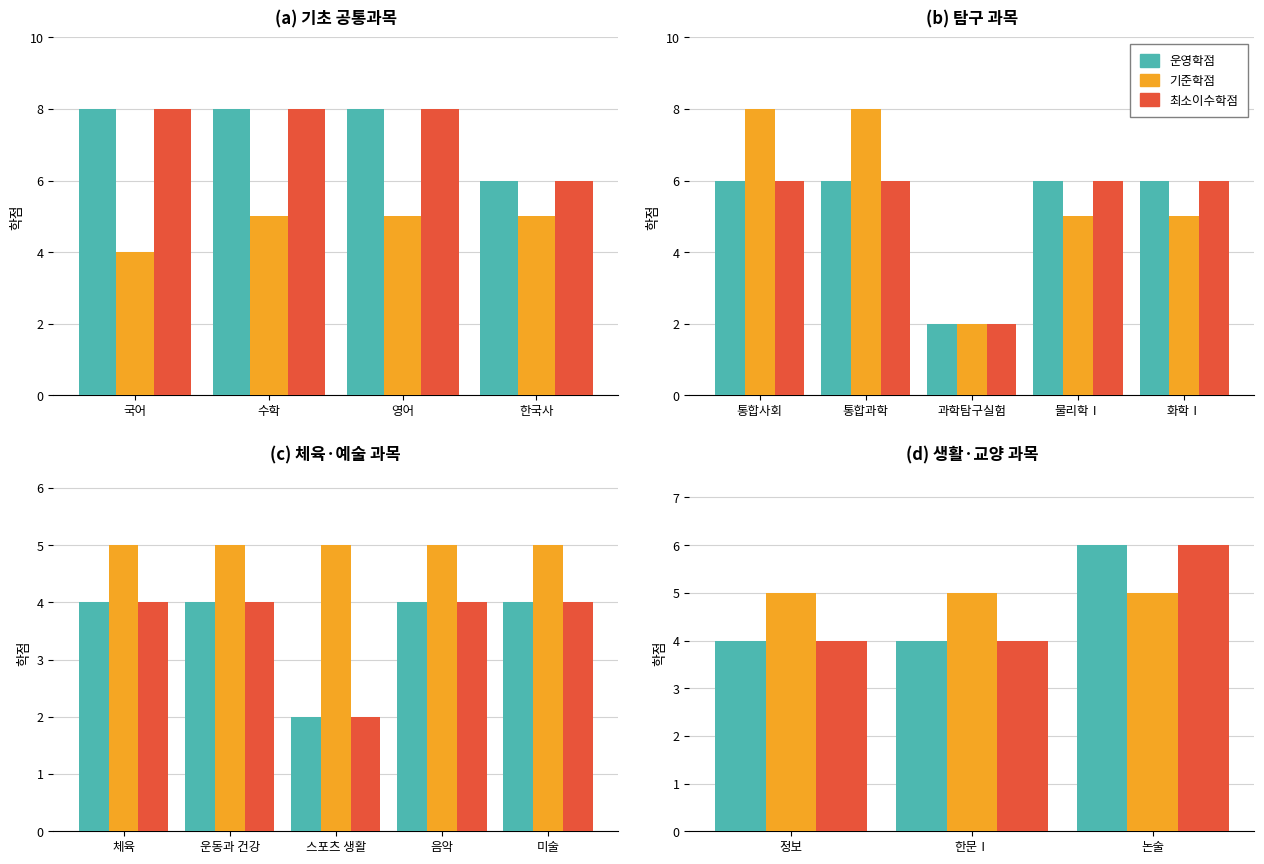

List the series in order of their peak value, lowest first.

기준학점, 운영학점, 최소이수학점